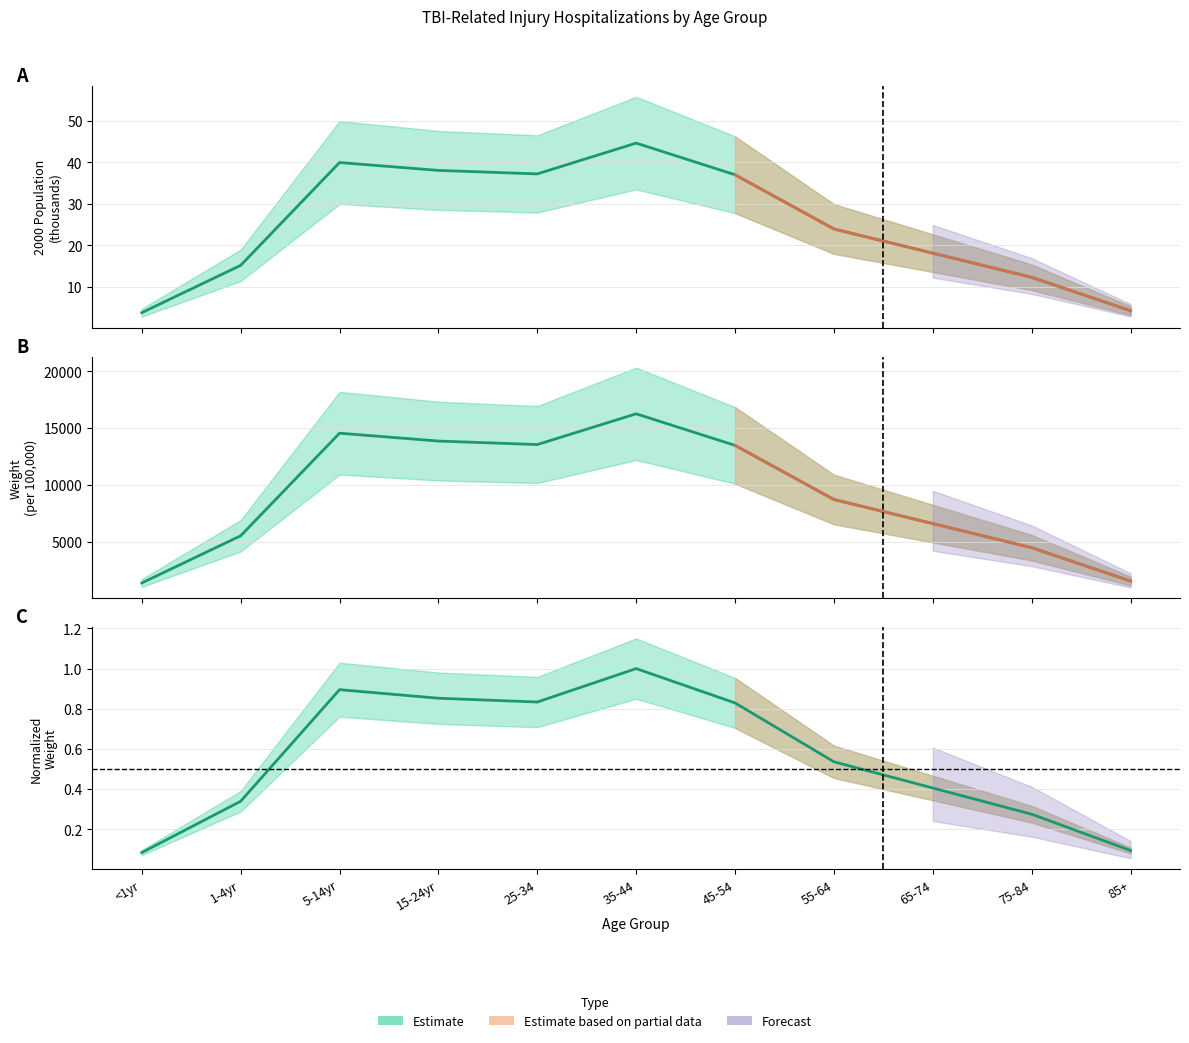

What is the sum of the Weight values at 35-44 and 1-4yr?

21793.0